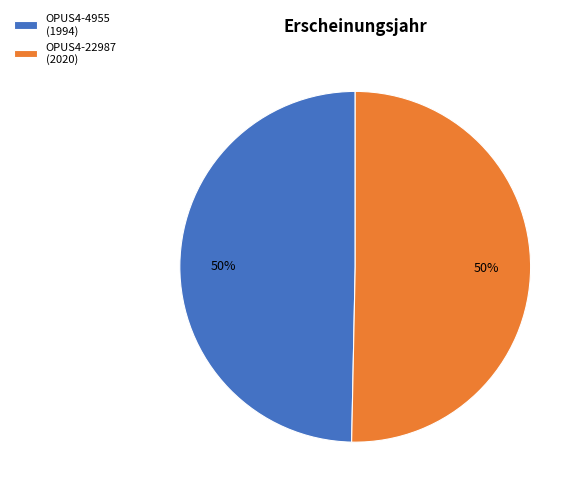

What percentage is the OPUS4-4955 slice, to the nearest percent?

50%